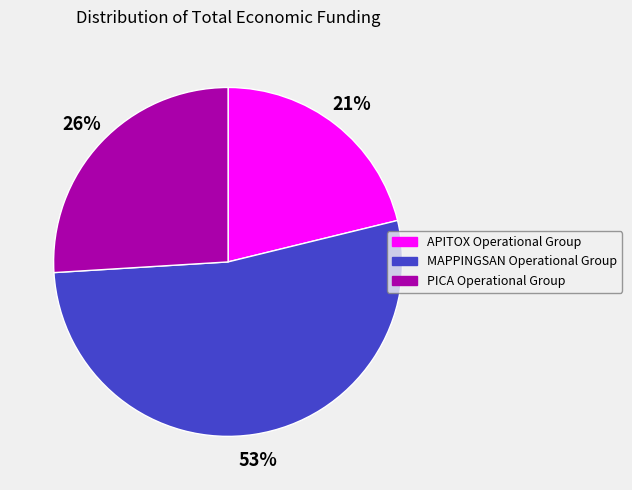

Is it true that MAPPINGSAN Operational Group is 53% of the pie?

True